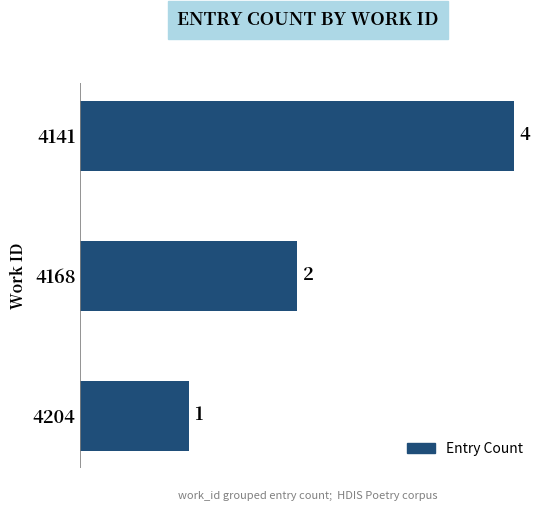

List the labels in order of value, smallest first.

4204, 4168, 4141